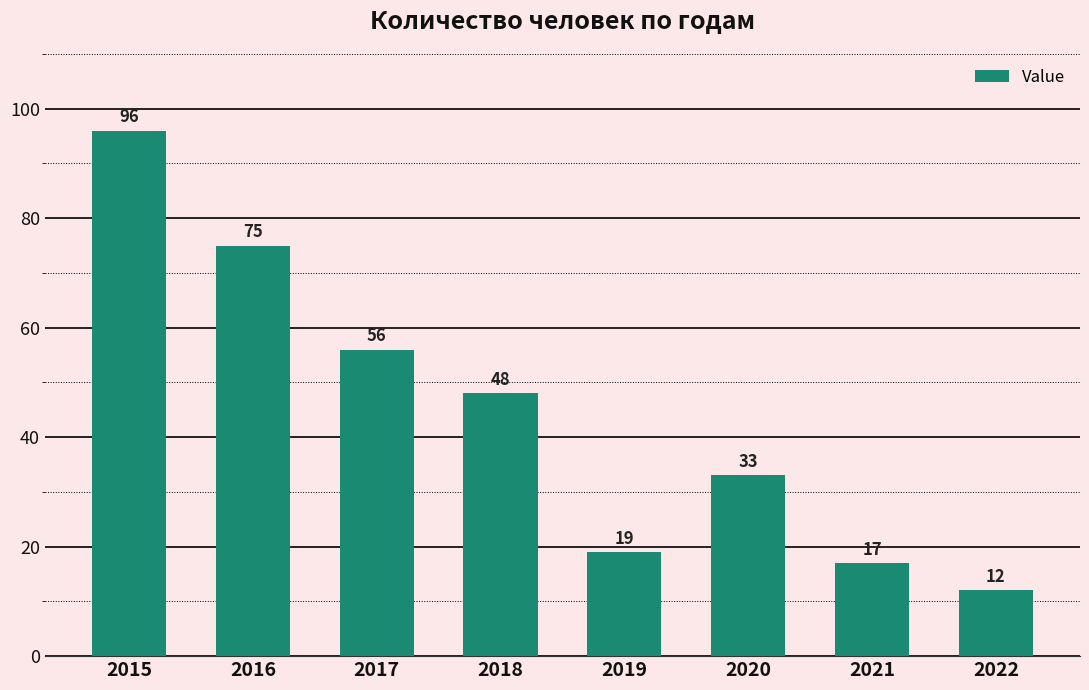

Which category has the highest value across all series?

2015